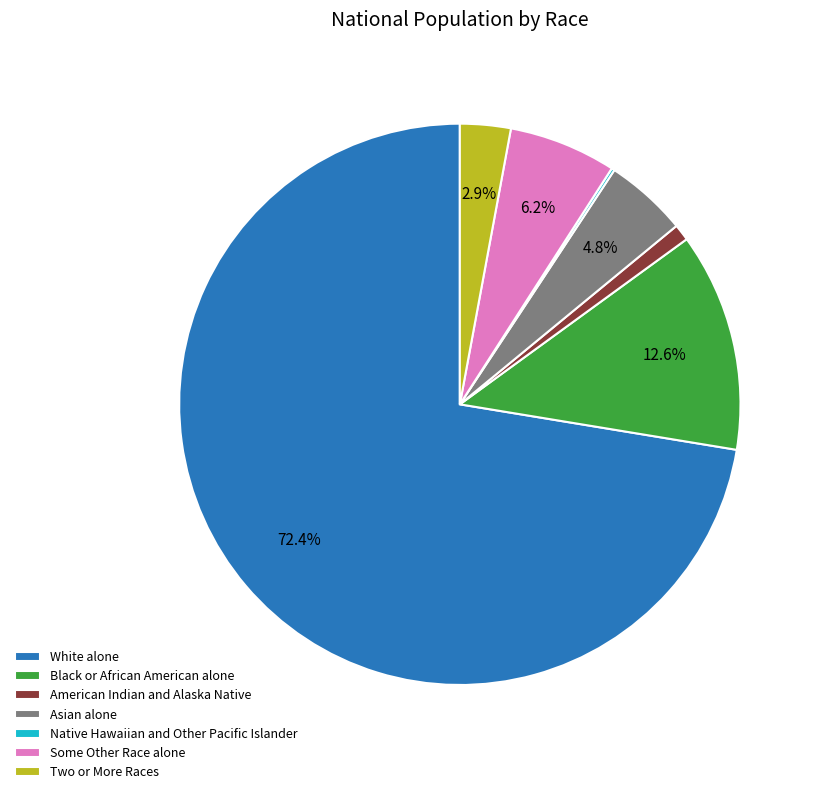

Approximately how many times larger is the value at American Indian and Alaska Native compared to Asian alone?

0.2